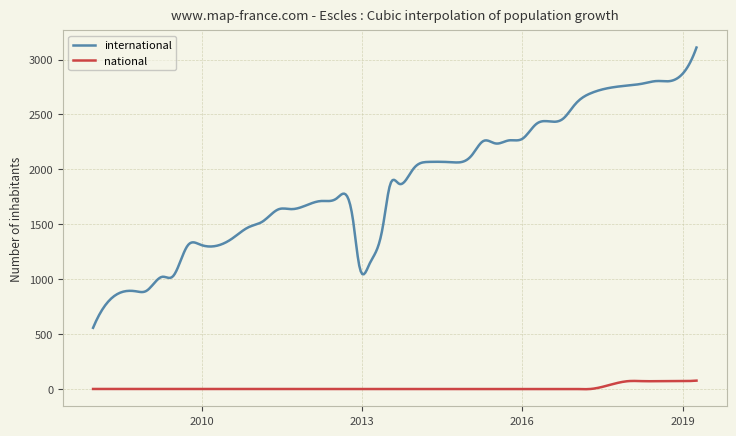

What are all the series names shown in the legend?

international, national